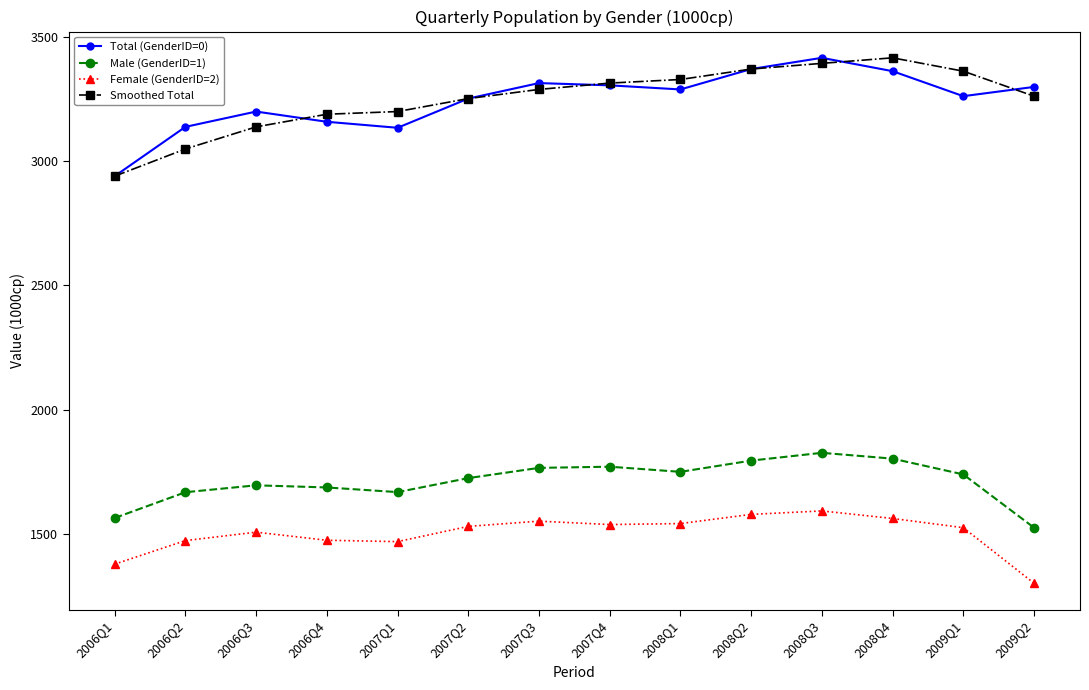

What is the difference between the highest and lowest values at 2008Q4?

1856.1